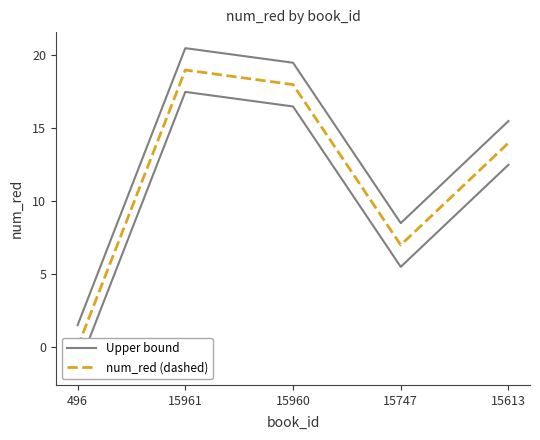

What is the label of the 1st point from the right?

15613